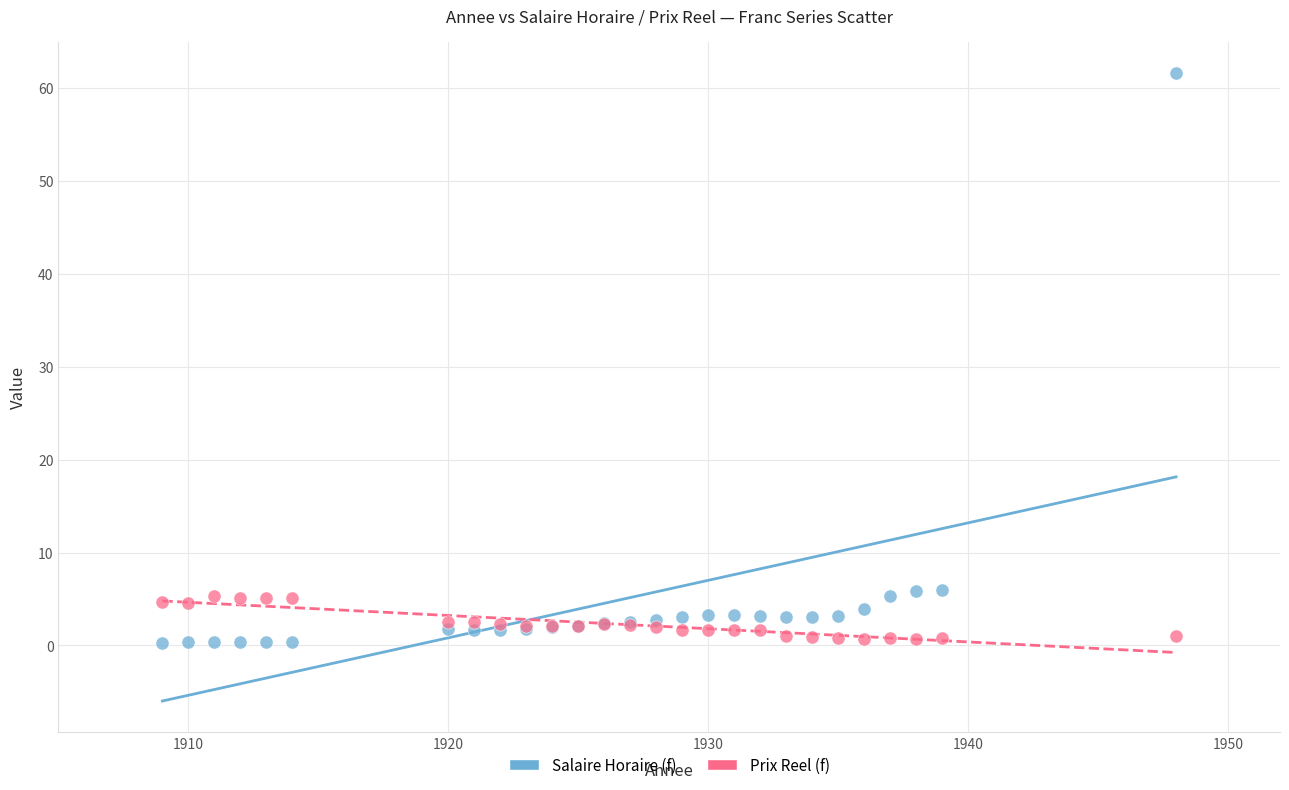

Which series has the largest Y range (max minus min)?

Salaire Horaire (f)